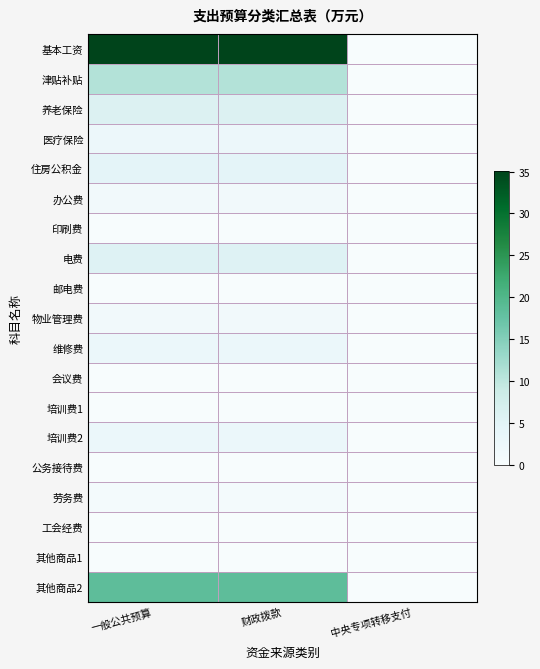

Reading left to right, what are all the values shown in this chart?

基本工资: 一般公共预算=35.1	财政拨款=35.1	中央专项转移支付=0.0
津贴补贴: 一般公共预算=10.9	财政拨款=10.9	中央专项转移支付=0.0
养老保险: 一般公共预算=6.0	财政拨款=6.0	中央专项转移支付=0.0
医疗保险: 一般公共预算=2.6	财政拨款=2.6	中央专项转移支付=0.0
住房公积金: 一般公共预算=4.5	财政拨款=4.5	中央专项转移支付=0.0
办公费: 一般公共预算=1.5	财政拨款=1.5	中央专项转移支付=0.0
印刷费: 一般公共预算=0.1	财政拨款=0.1	中央专项转移支付=0.0
电费: 一般公共预算=5.5	财政拨款=5.5	中央专项转移支付=0.0
邮电费: 一般公共预算=0.1	财政拨款=0.1	中央专项转移支付=0.0
物业管理费: 一般公共预算=1.5	财政拨款=1.5	中央专项转移支付=0.0
维修费: 一般公共预算=3.0	财政拨款=3.0	中央专项转移支付=0.0
会议费: 一般公共预算=0.1	财政拨款=0.1	中央专项转移支付=0.0
培训费1: 一般公共预算=0.1	财政拨款=0.1	中央专项转移支付=0.0
培训费2: 一般公共预算=3.0	财政拨款=3.0	中央专项转移支付=0.0
公务接待费: 一般公共预算=0.0	财政拨款=0.0	中央专项转移支付=0.0
劳务费: 一般公共预算=1.1	财政拨款=1.1	中央专项转移支付=0.0
工会经费: 一般公共预算=0.1	财政拨款=0.1	中央专项转移支付=0.0
其他商品1: 一般公共预算=0.1	财政拨款=0.1	中央专项转移支付=0.0
其他商品2: 一般公共预算=18.4	财政拨款=18.4	中央专项转移支付=0.0